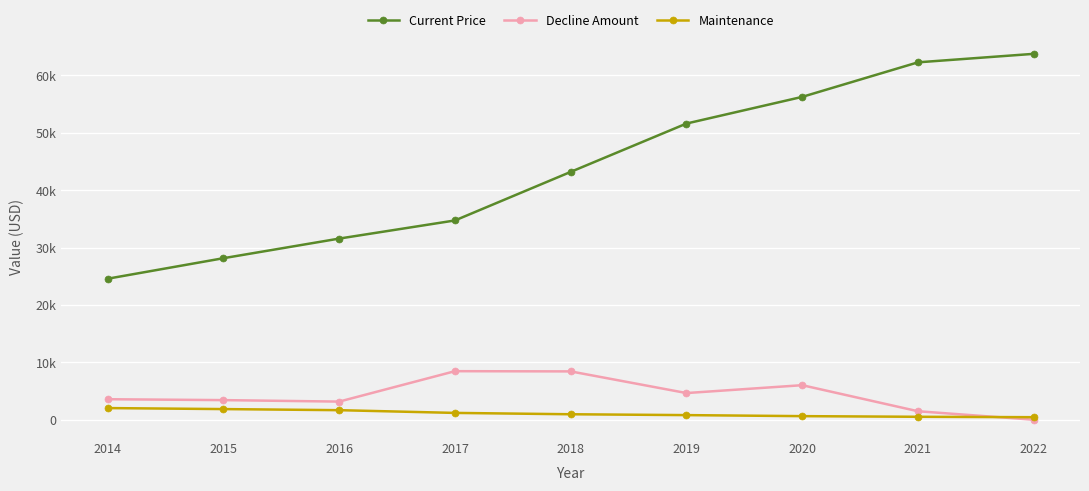

At which label does Current Price first exceed 43186?

2019